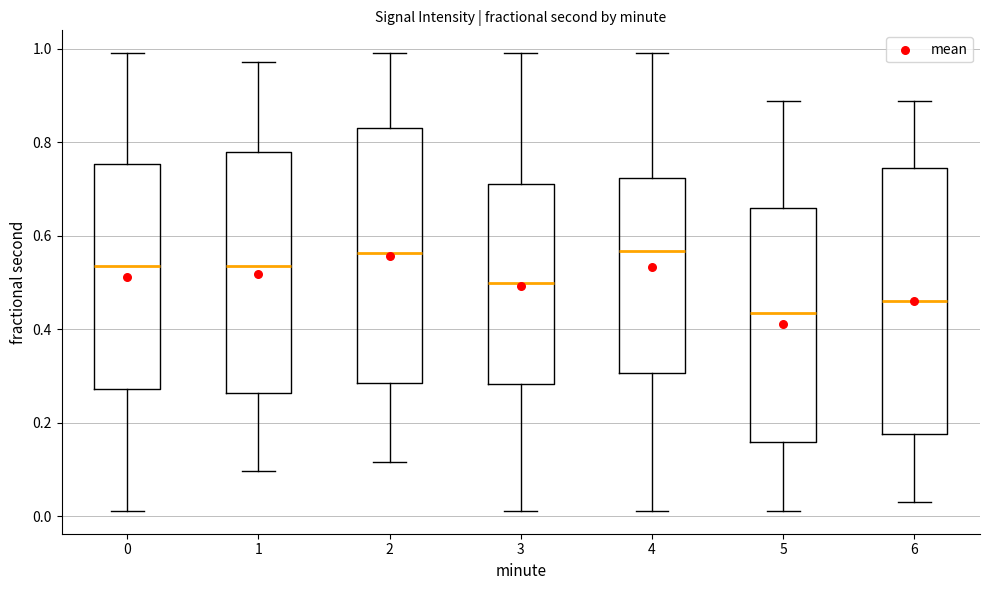

Reading left to right, transcribe this box plot: for each box, give where its median line is, the range the box spans, and where its two whiskers end, as read against the y-axis. The values are not printed on the chart, so give them approximately, as read against the axis.

0: median 0.54, box 0.28 to 0.76, whiskers 0.02 to 1.00
1: median 0.54, box 0.26 to 0.78, whiskers 0.10 to 0.98
2: median 0.56, box 0.28 to 0.84, whiskers 0.12 to 1.00
3: median 0.50, box 0.28 to 0.72, whiskers 0.02 to 1.00
4: median 0.56, box 0.30 to 0.72, whiskers 0.02 to 1.00
5: median 0.44, box 0.16 to 0.66, whiskers 0.02 to 0.88
6: median 0.46, box 0.18 to 0.74, whiskers 0.04 to 0.88